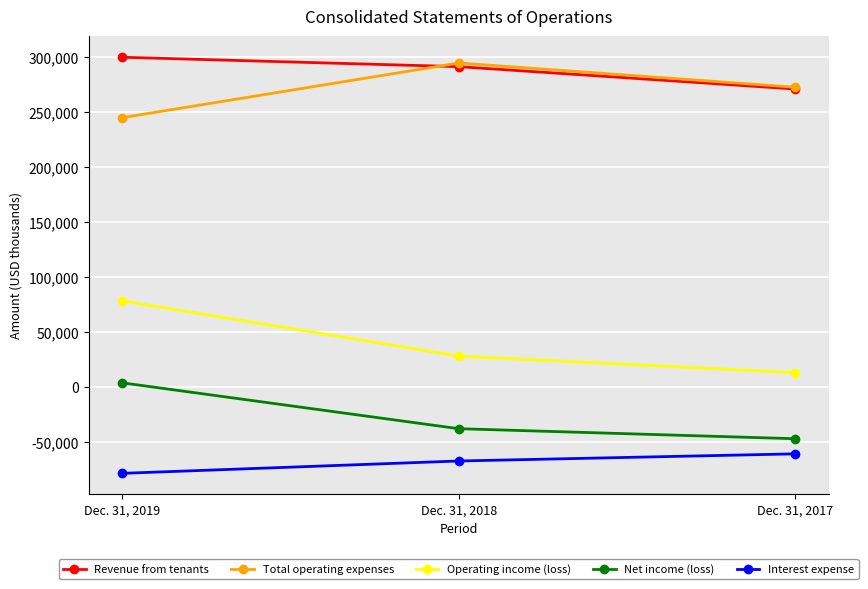

What is the sum of the Total operating expenses values at Dec. 31, 2018 and Dec. 31, 2019?

539432